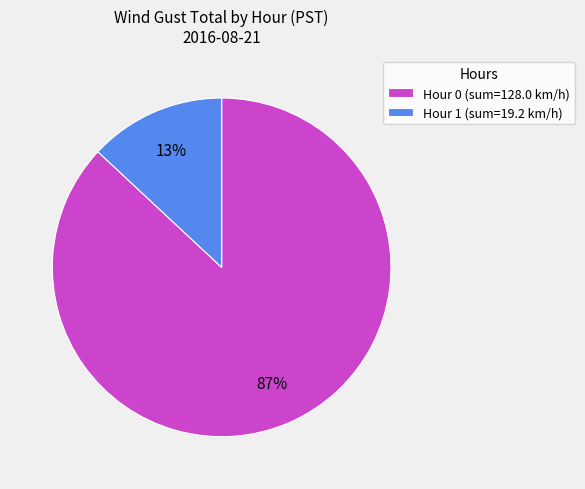

Which slice is the smallest?

Hour 1 (sum=19.2 km/h)